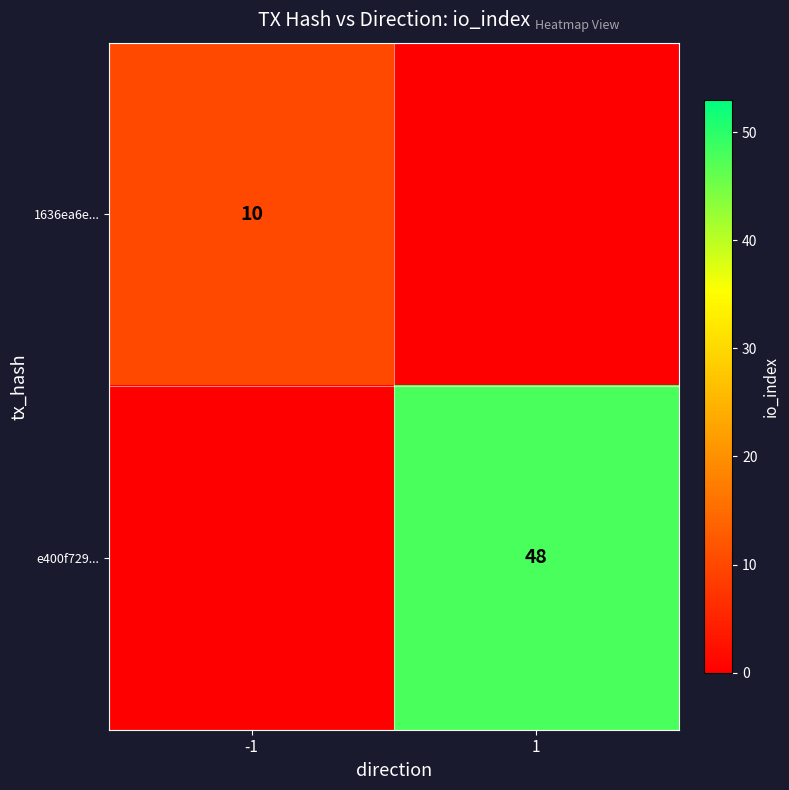

The value of e400f729... at 1 is 68. True or false?

False